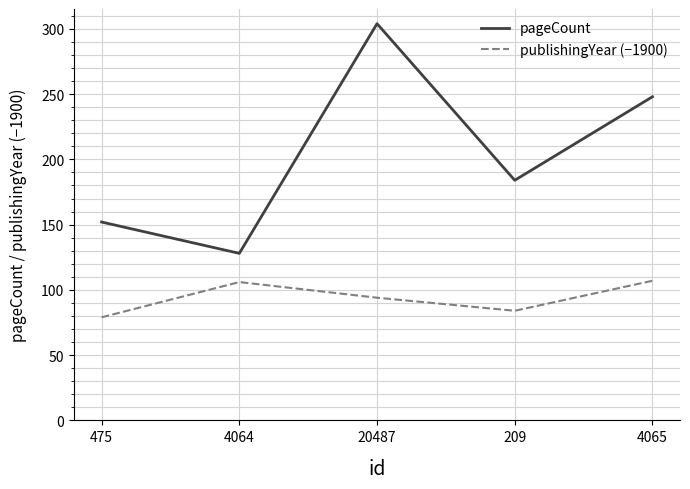

Which series changed the most between 209 and 4065?

pageCount